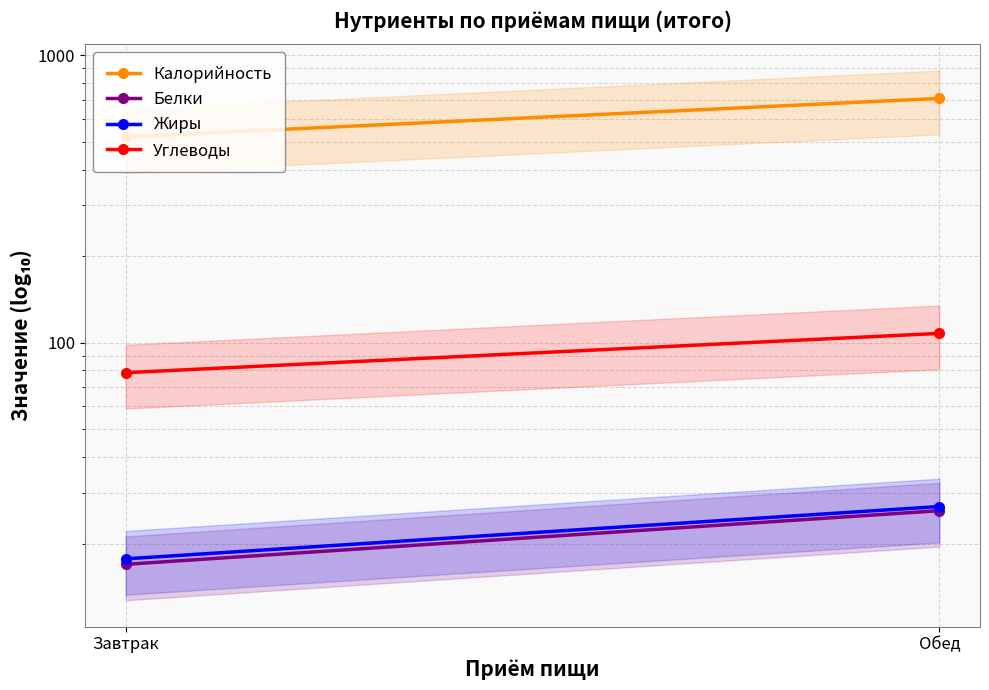

Which series has the widest spread of values?

Калорийность